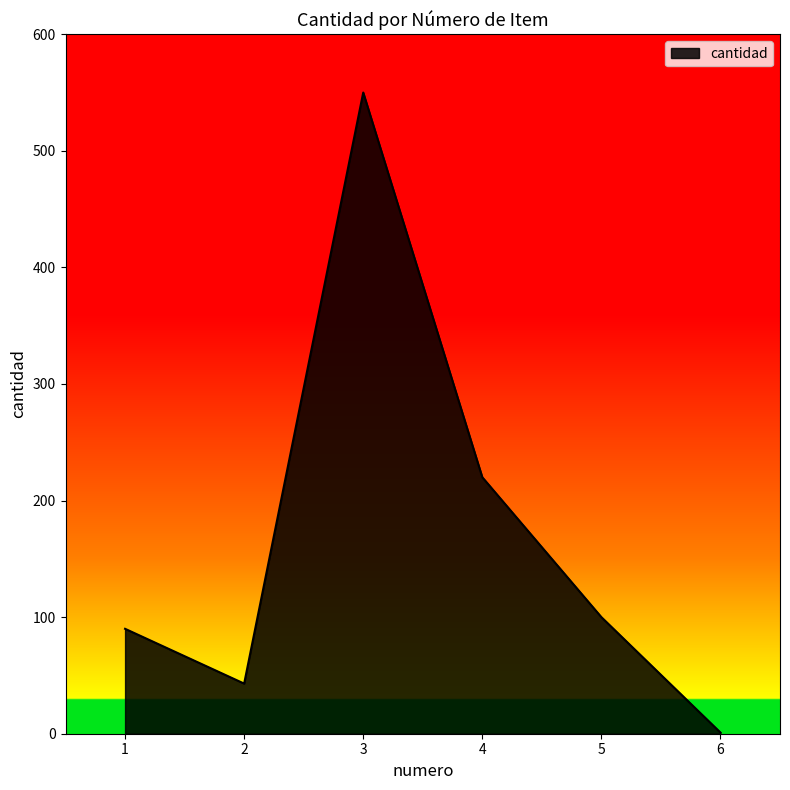

How many lines are shown in the chart?

1